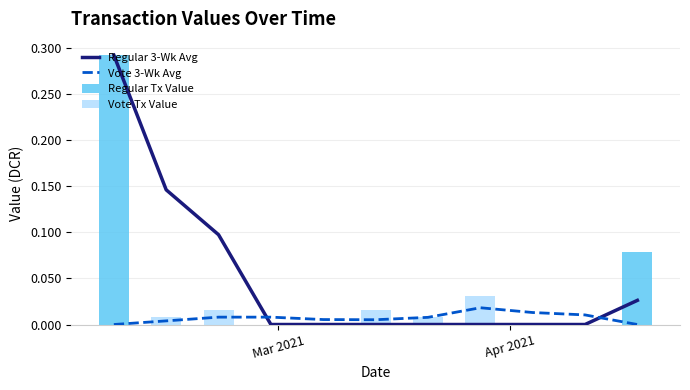

Count the Regular Tx Value values in the range 0 to 1.

11